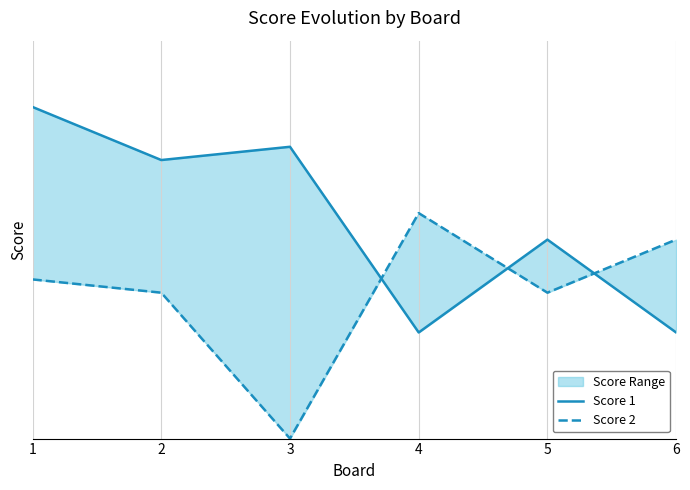

What is the difference between the highest and lowest values at 6?

7